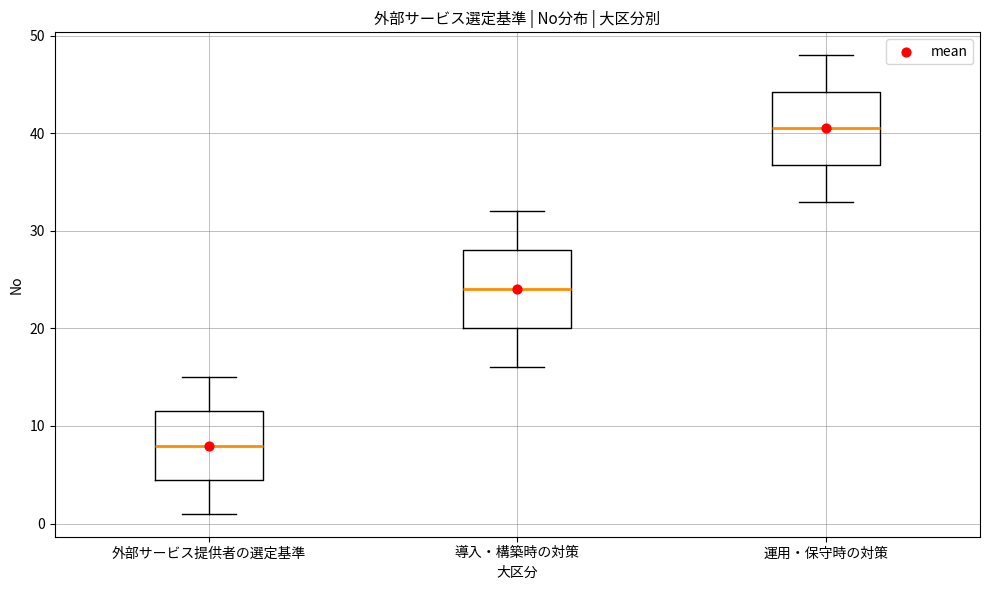

Reading left to right, read every box against the y-axis: the position of its median line, the range the box covers, and the ends of its whiskers. The values are not printed on the chart, so give them approximately, as read against the axis.

外部サービス提供者の選定基準: median 8, box 5 to 12, whiskers 1 to 15
導入・構築時の対策: median 24, box 20 to 28, whiskers 16 to 32
運用・保守時の対策: median 41, box 37 to 44, whiskers 33 to 48